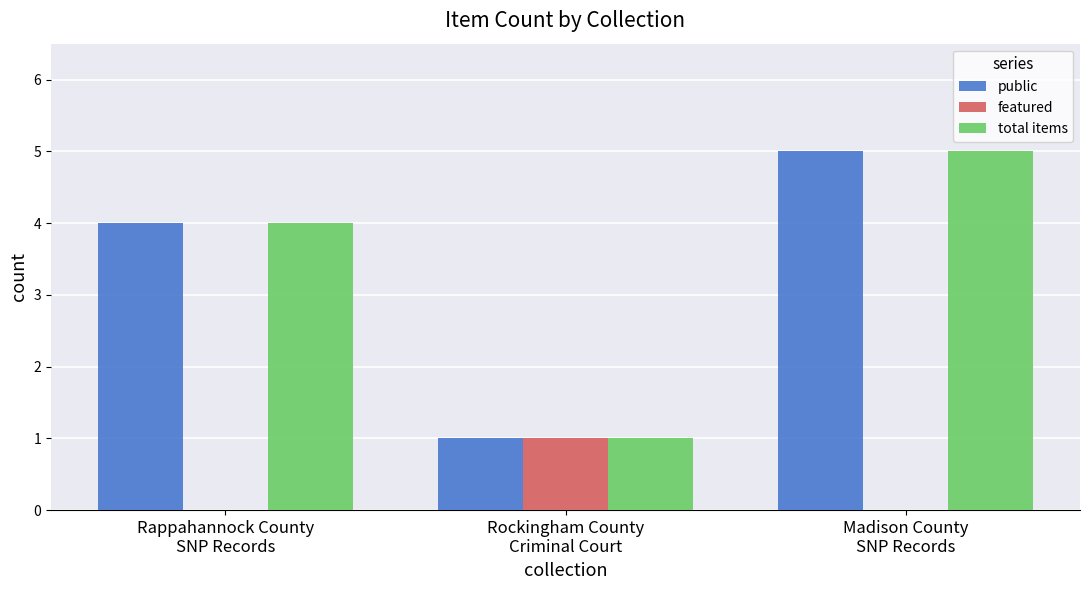

What is the maximum value for total items?

5